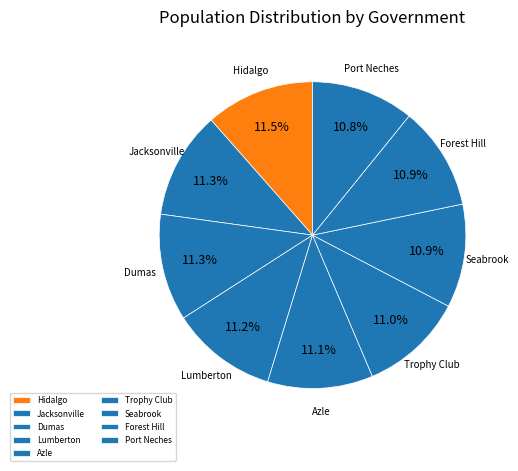

Does Forest Hill account for over 50% of the chart?

No